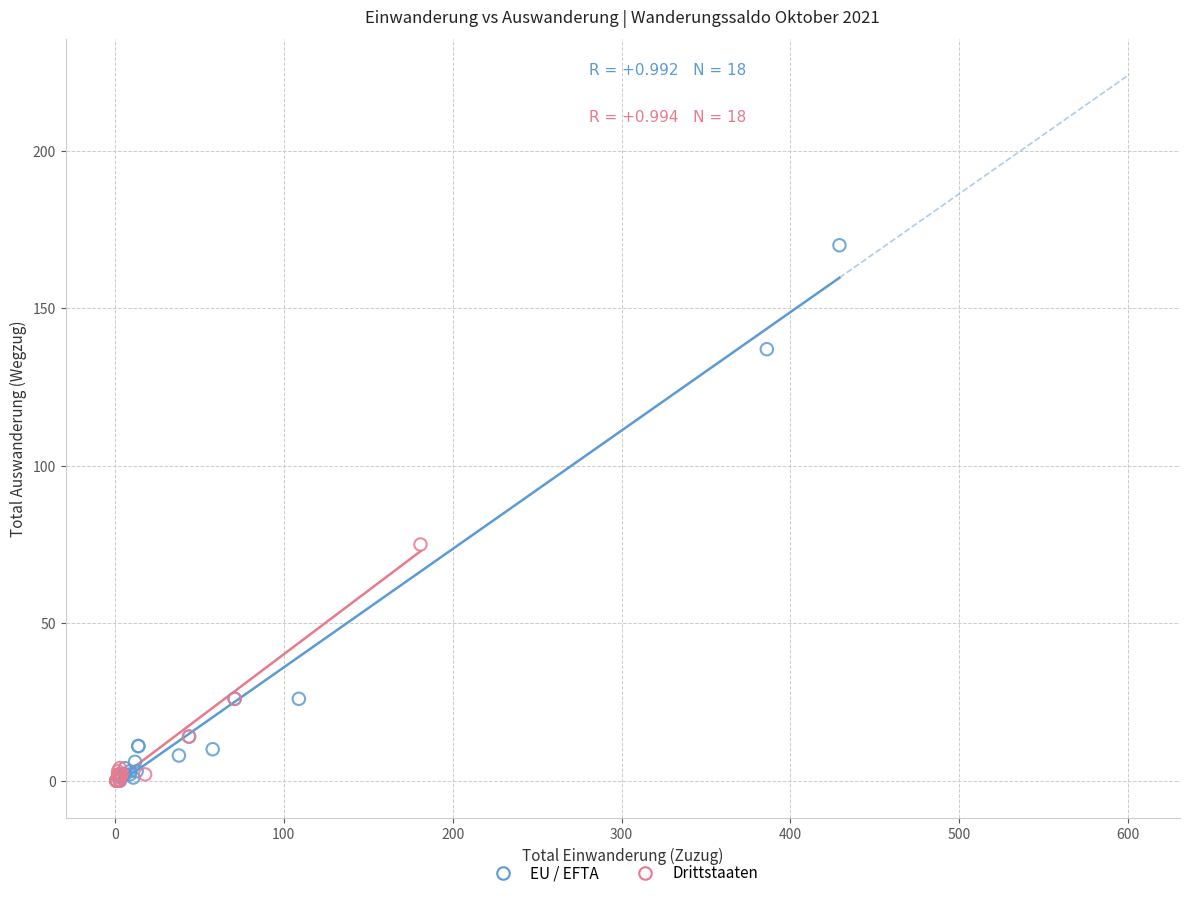

Which series reaches the maximum Y coordinate?

EU / EFTA